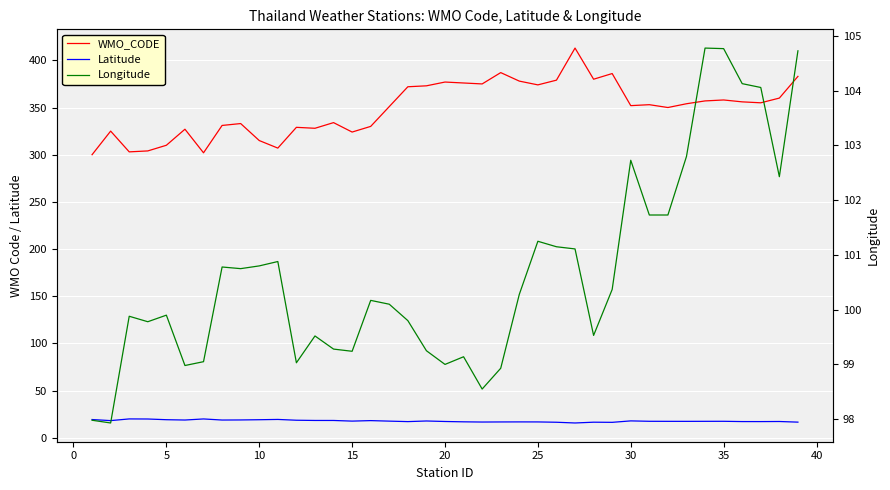

What are all the series names shown in the legend?

WMO_CODE, Latitude, Longitude